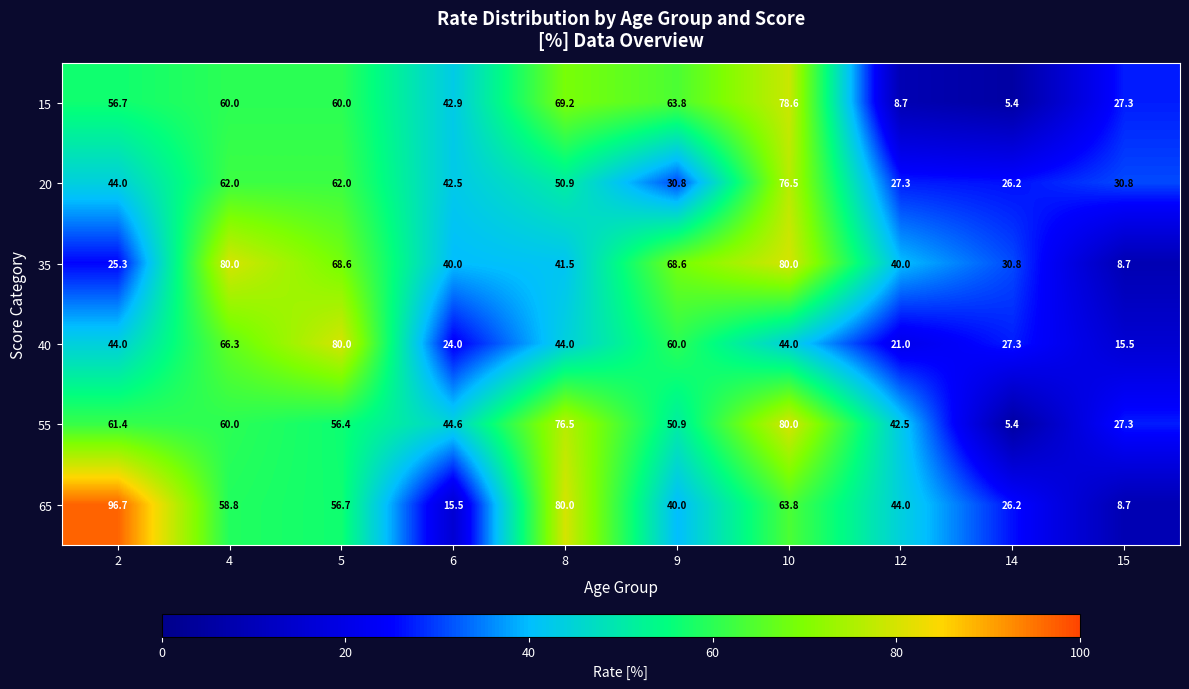

Which series has the largest range (max minus min)?

65